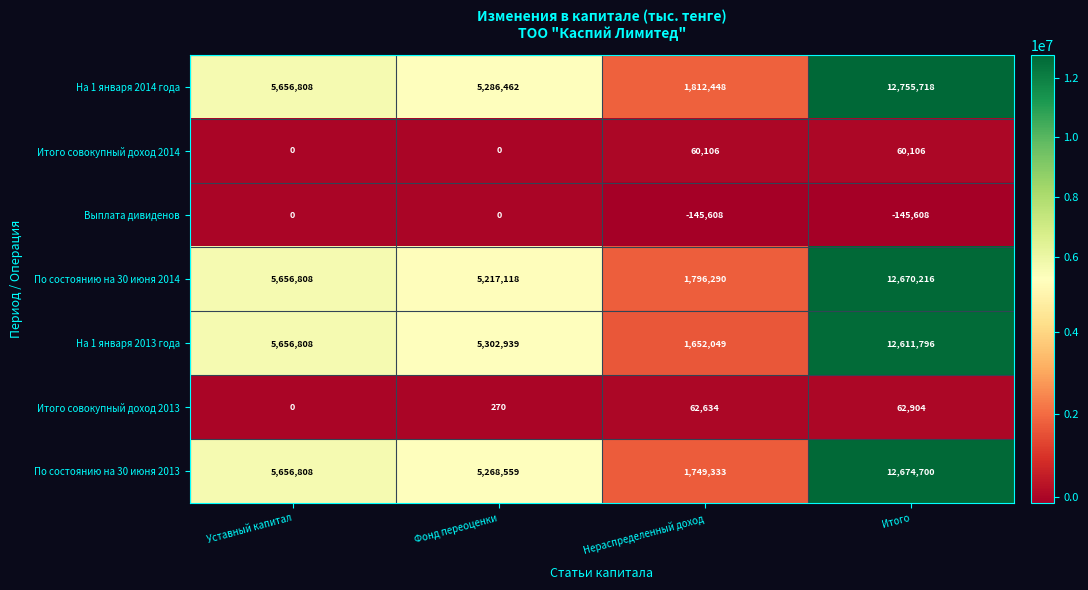

Which series changed the most between Фонд переоценки and Нераспределенный доход?

На 1 января 2013 года